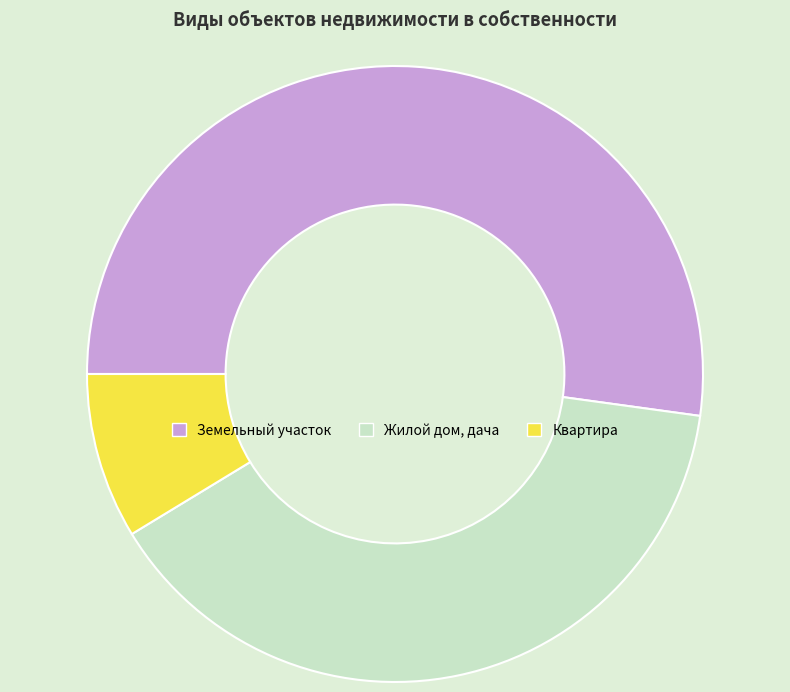

Which slice represents more than half of the pie?

Земельный участок